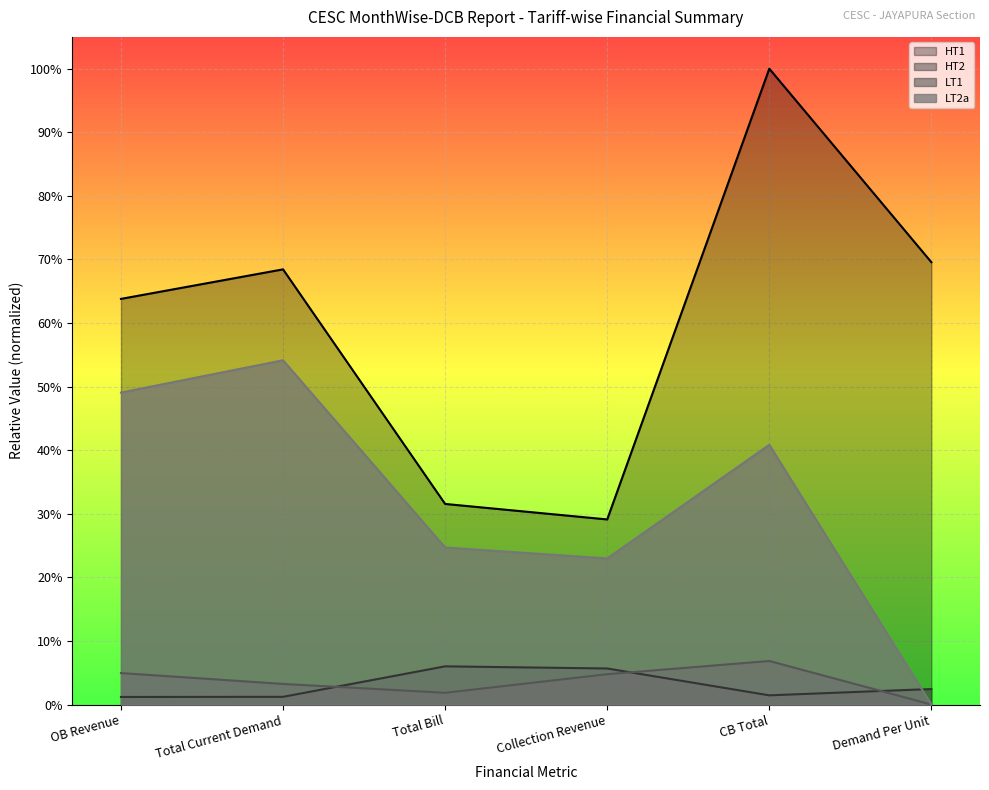

What is the label of the 3rd point from the right?

Collection Revenue